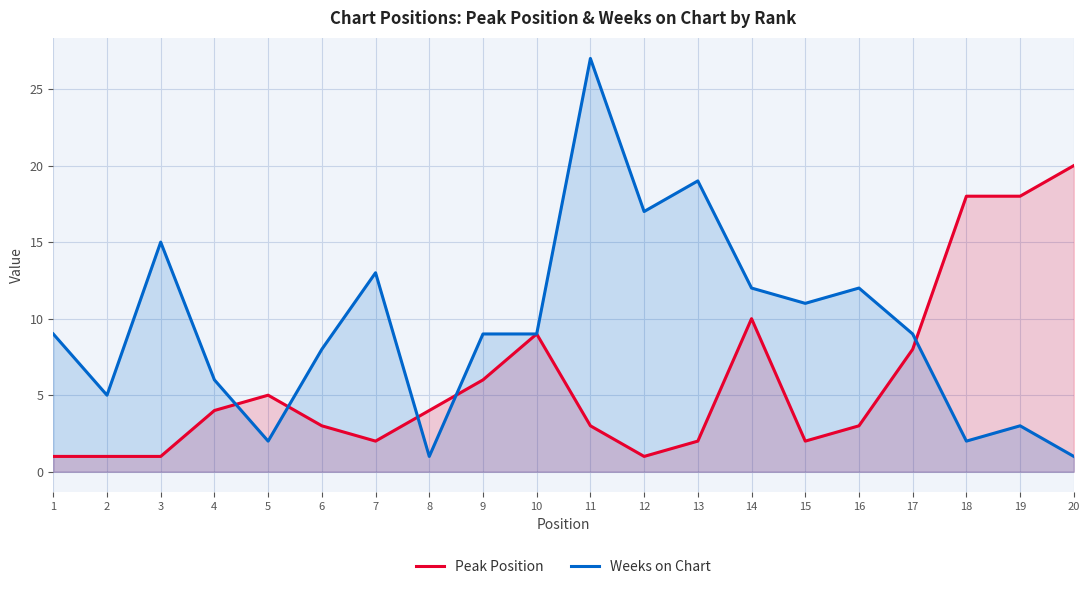

Where is the first local minimum for Peak Position?

7